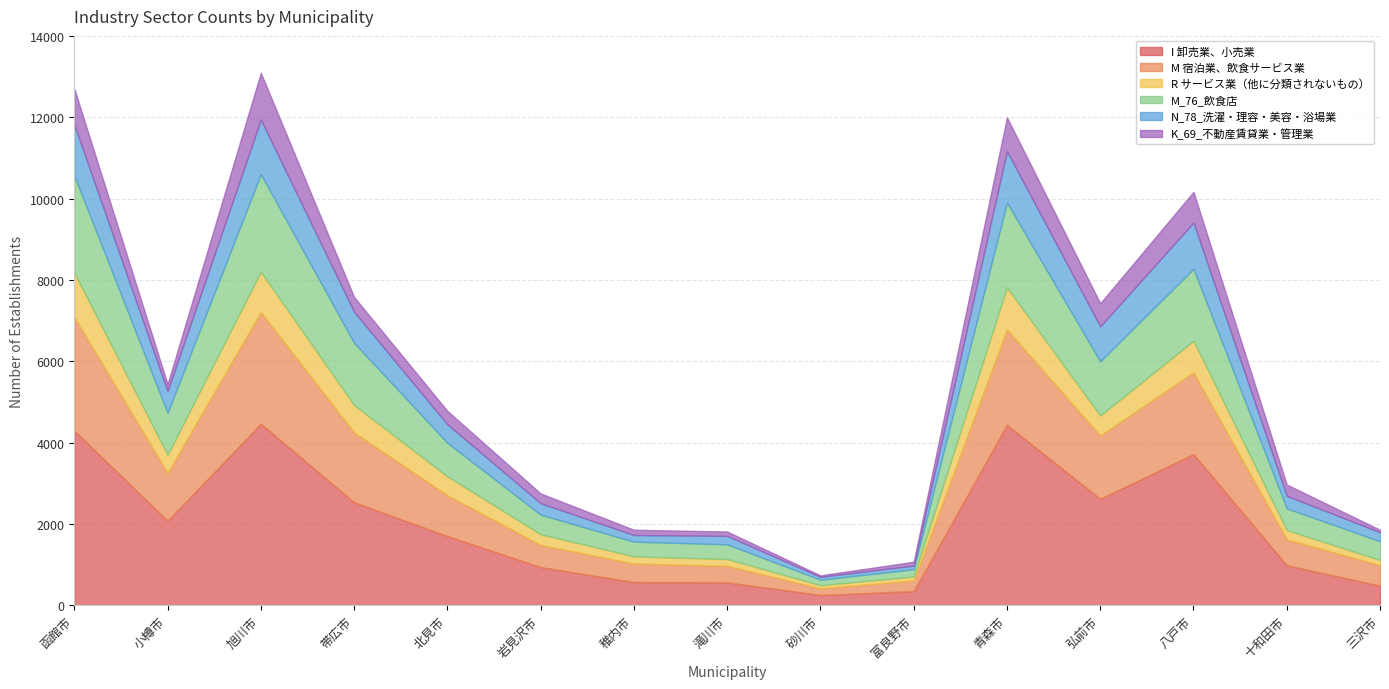

What position from the right is 小樽市?

14